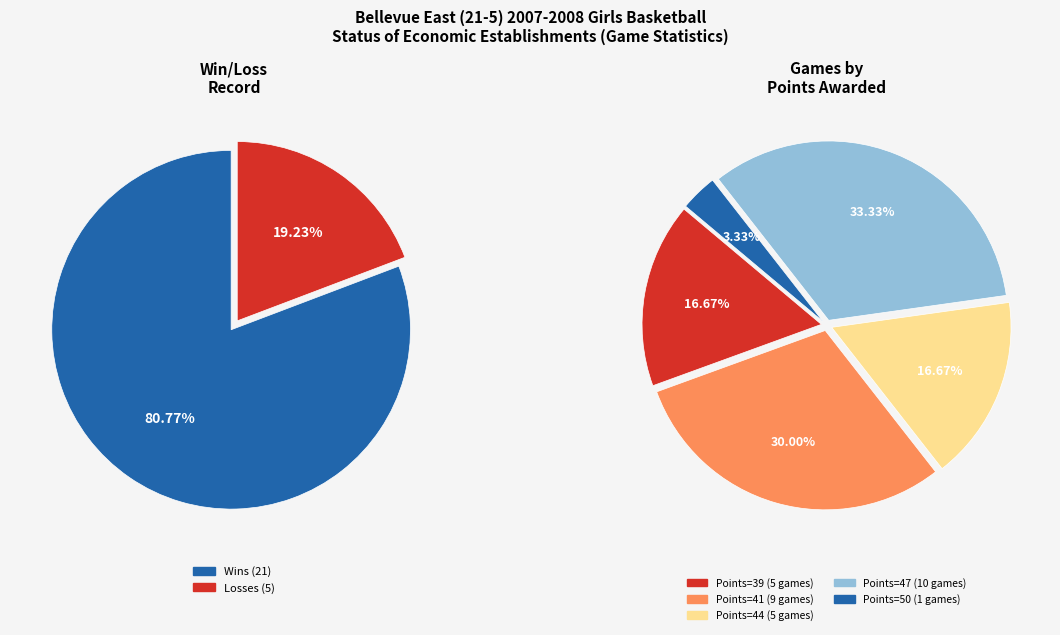

Which slice is the largest?

Wins